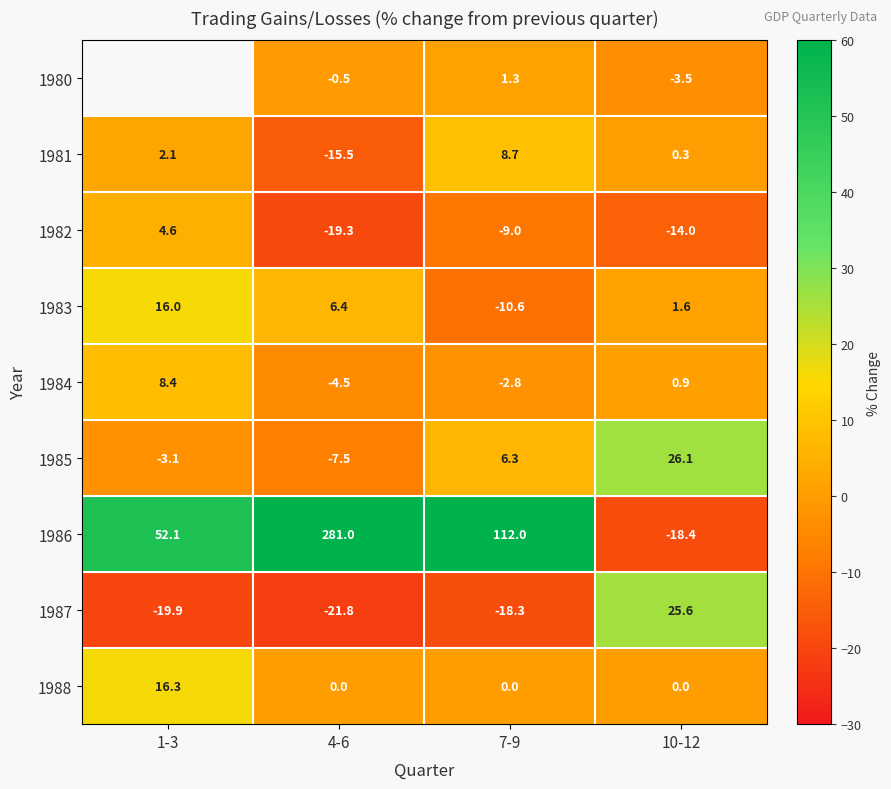

What is the difference between the highest and lowest values at 10-12?

44.5